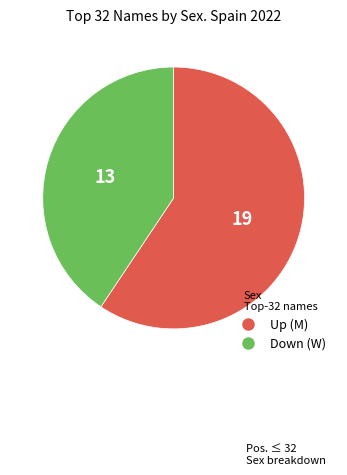

Is there any slice that represents more than half of the pie?

Yes